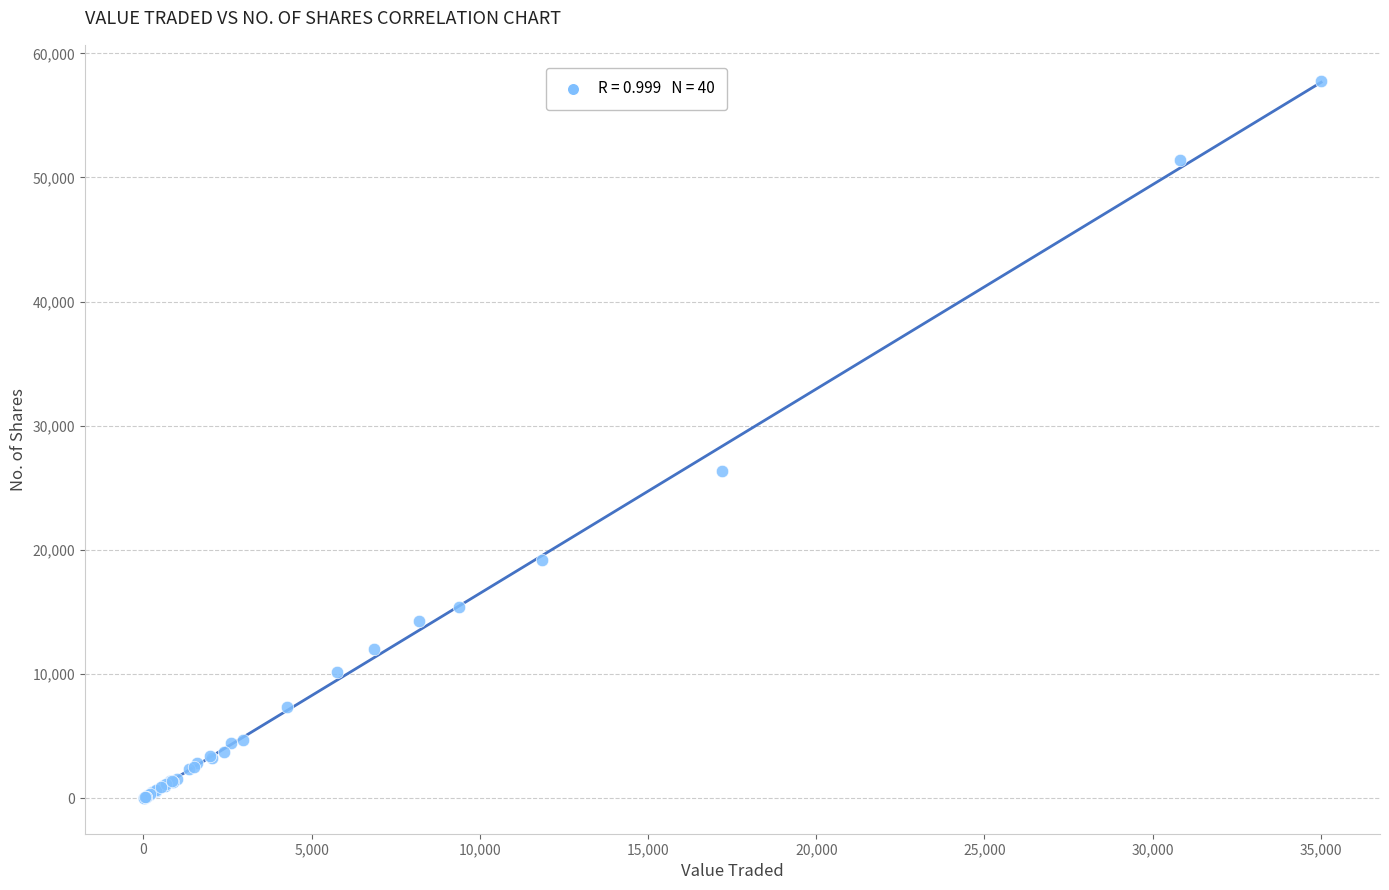

What Y value in the scatter plot is closest to 28906?

26334